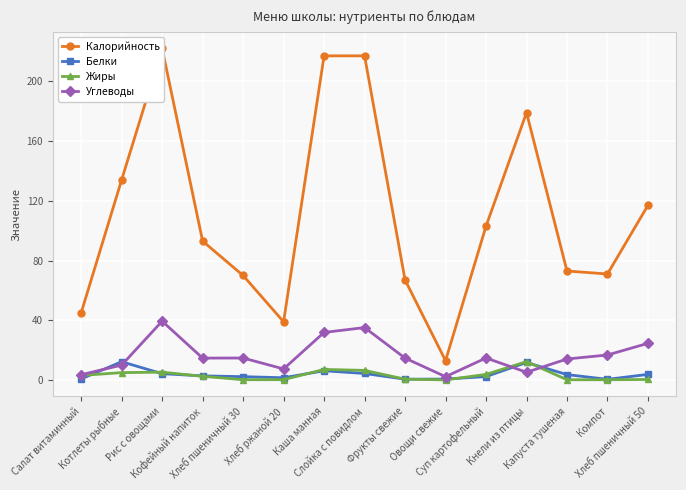

Count the number of categories in the chart.

15